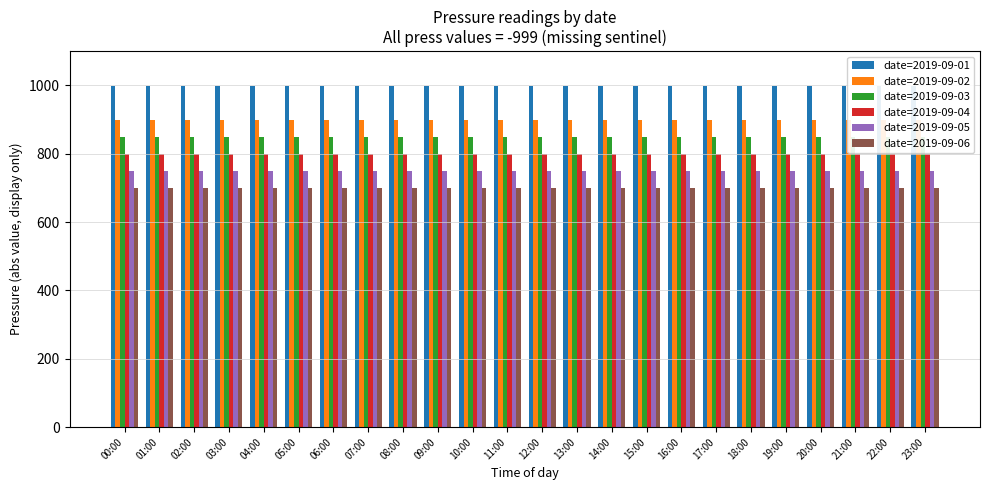

What is the label of the 11th bar from the left?

10:00